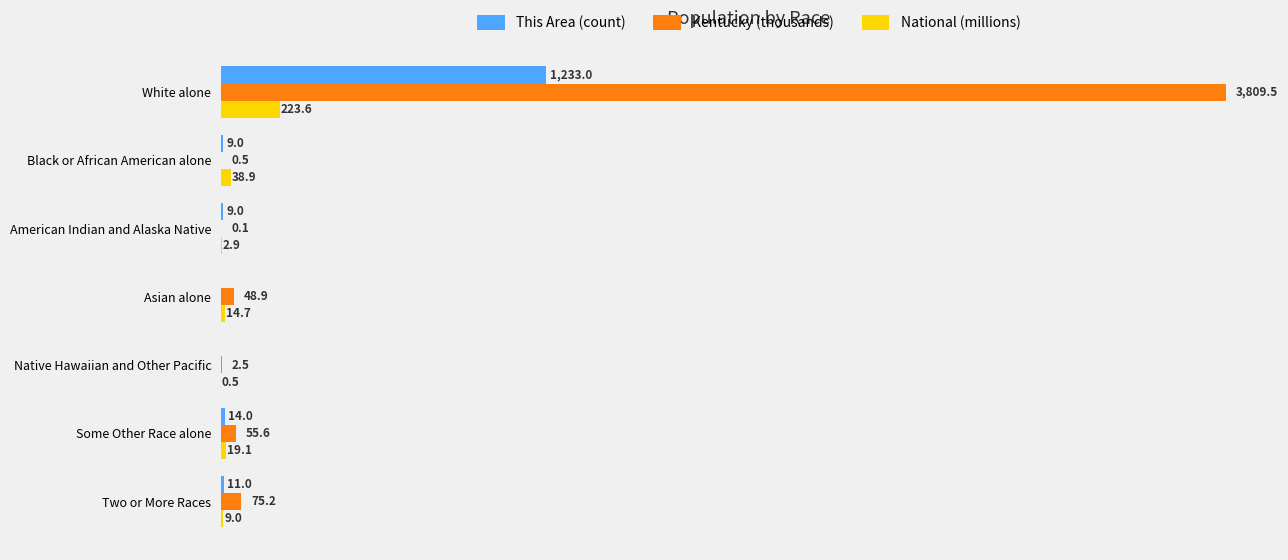

At which category does the chart reach its peak across all series?

White alone